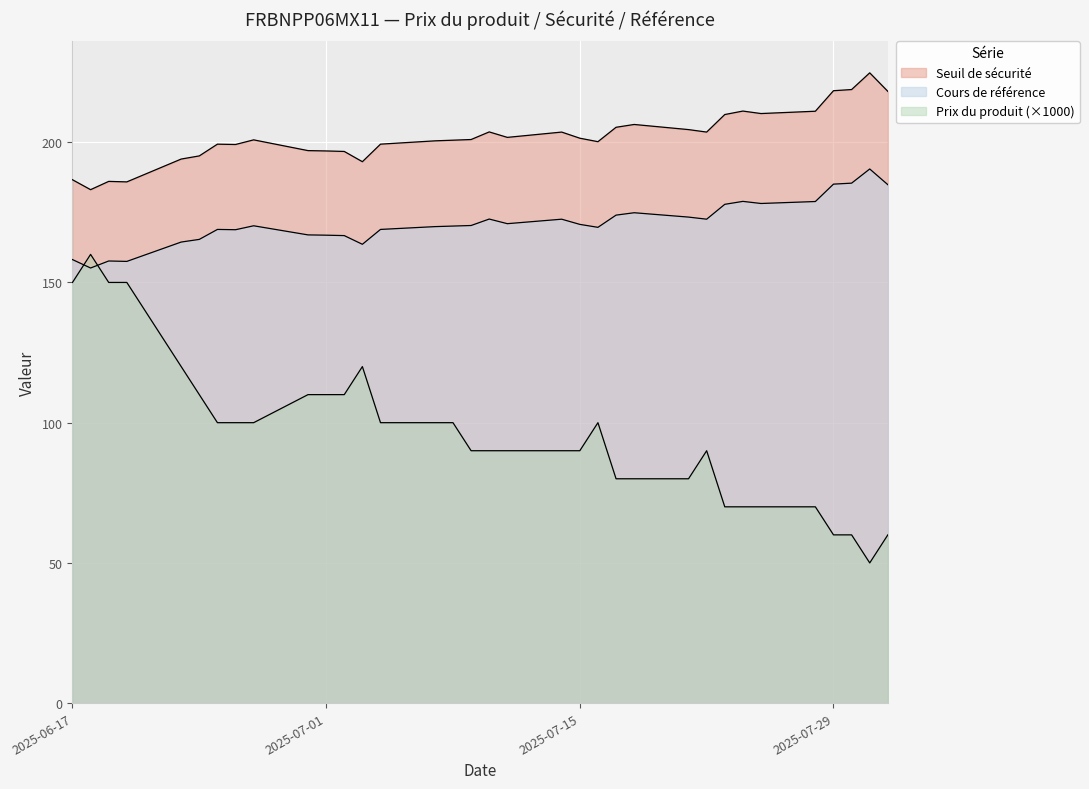

Where is the first local minimum for Cours de référence?

2025-06-18